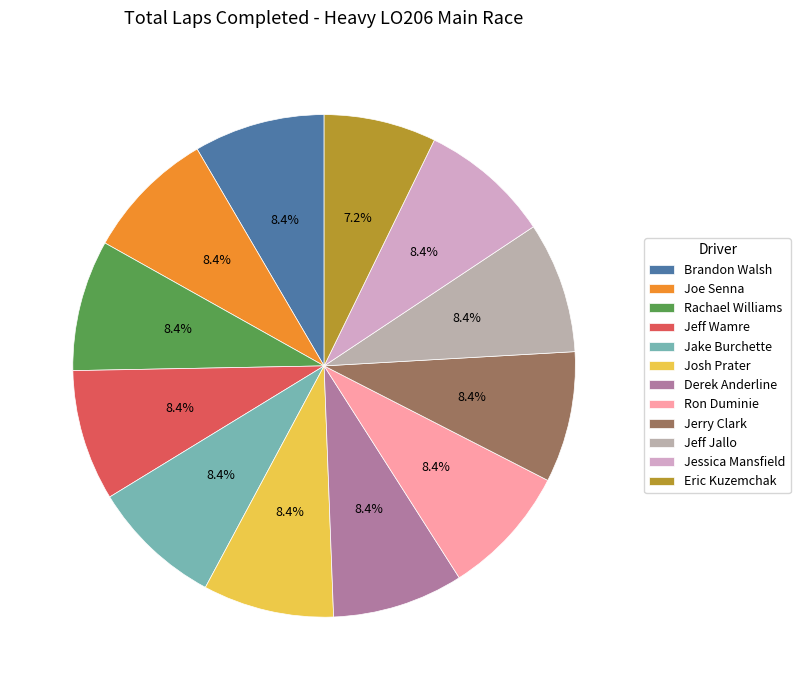

To the nearest percent, what percentage of the pie is Rachael Williams?

8%